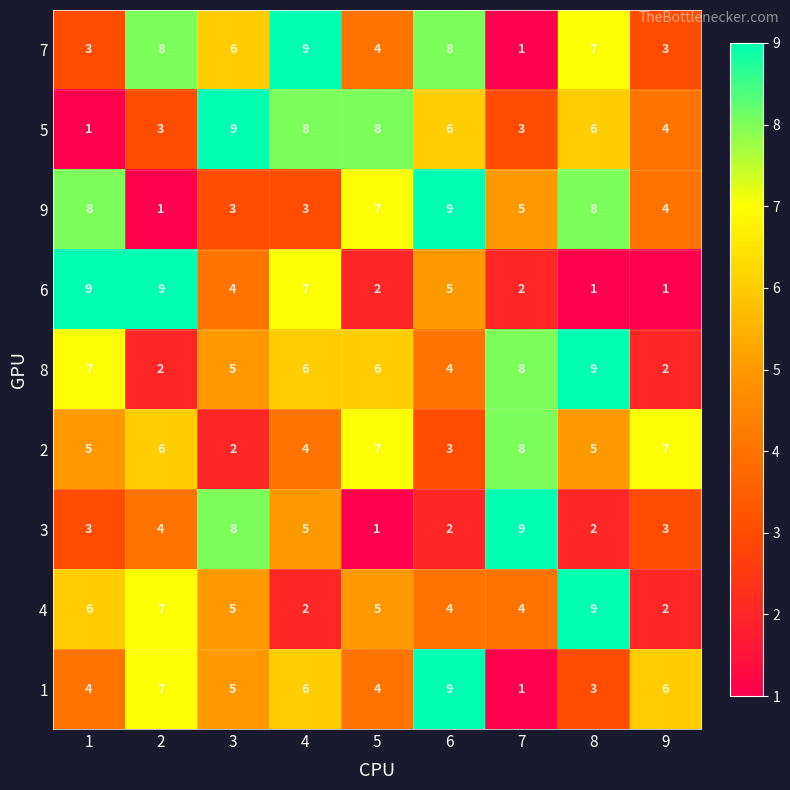

What is the sum of the 3 values at 8 and 5?

3